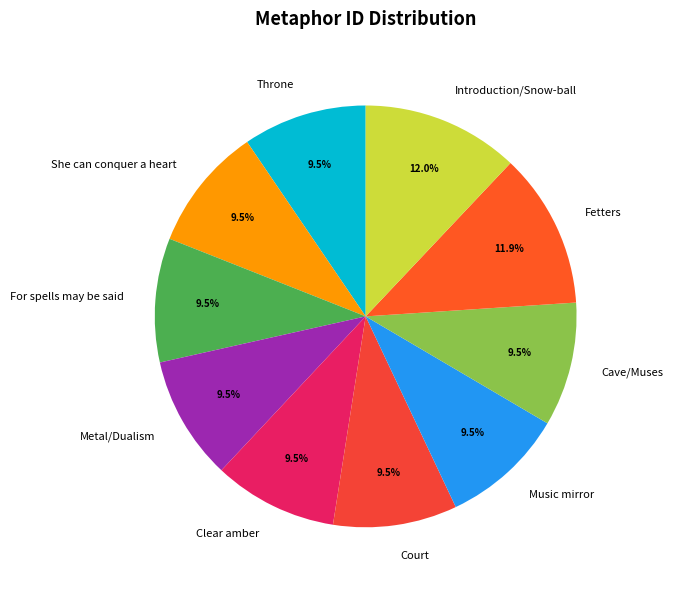

What is the total percentage of Court and Metal/Dualism?

19.0%